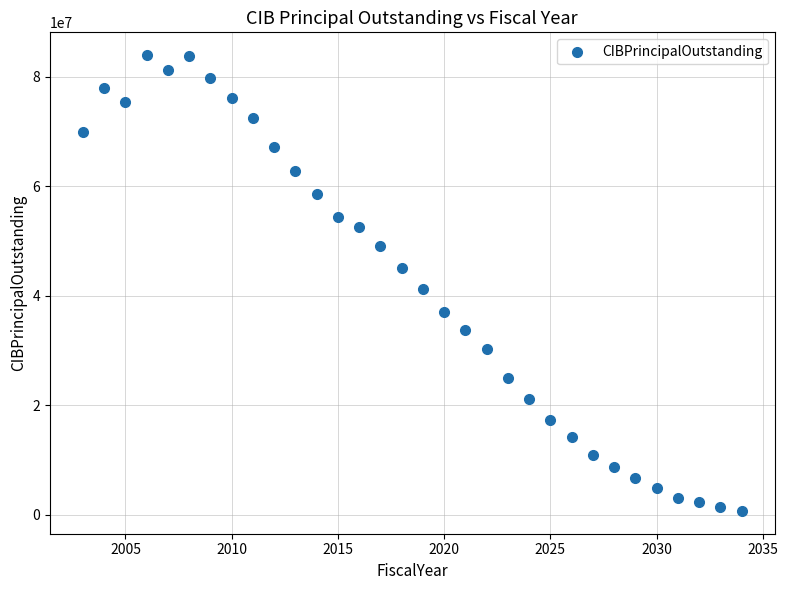

What Y value in the scatter plot is closest to 42367500?

41205000